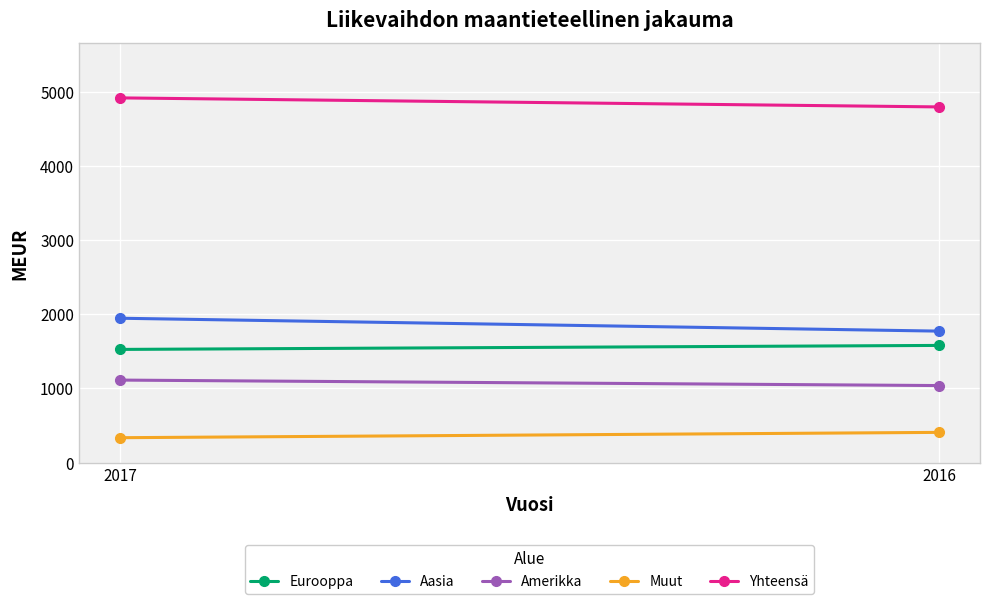

How many categories are shown in the chart?

2